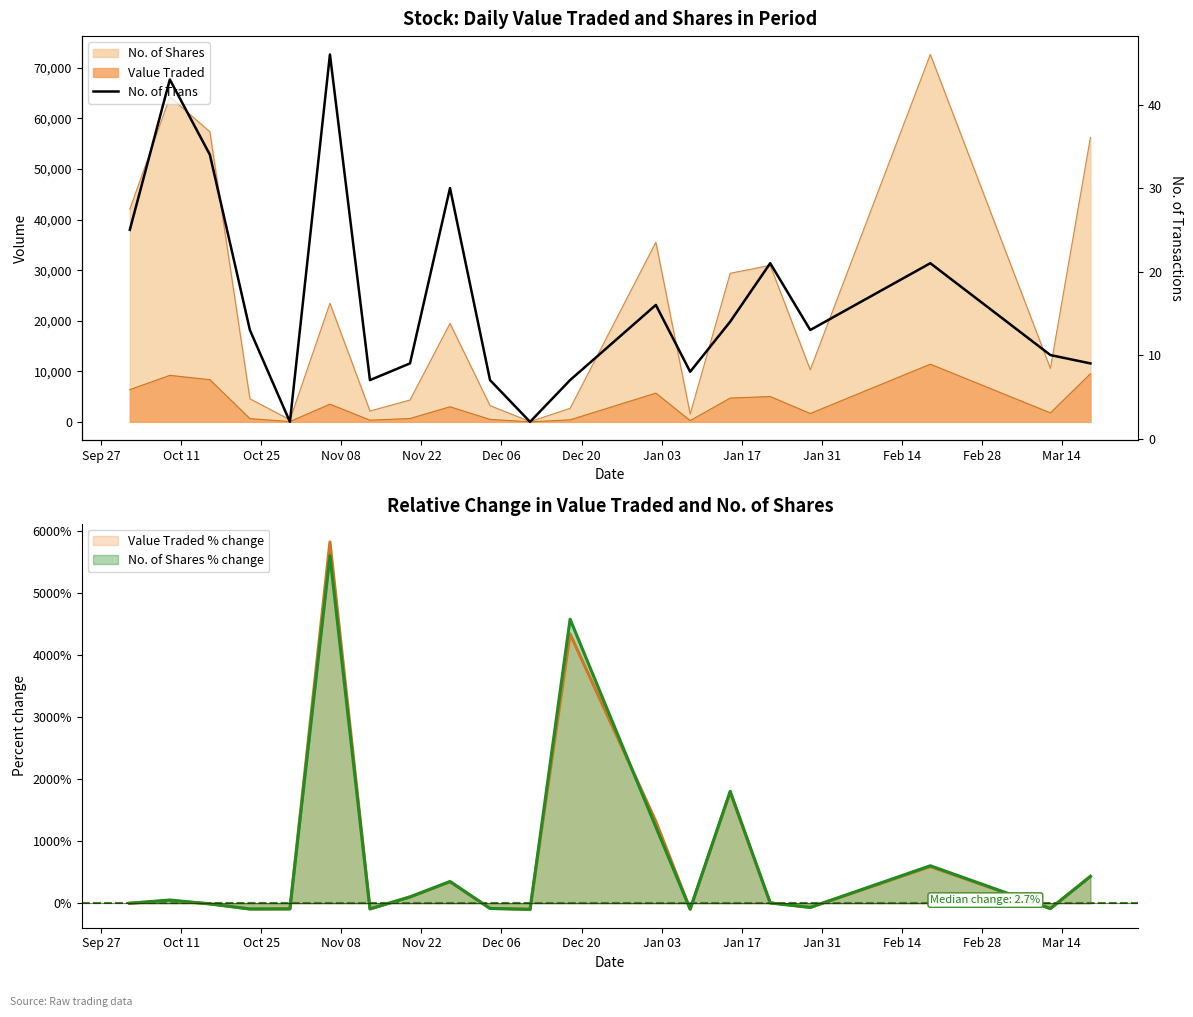

What position from the left is Dec 20?

7